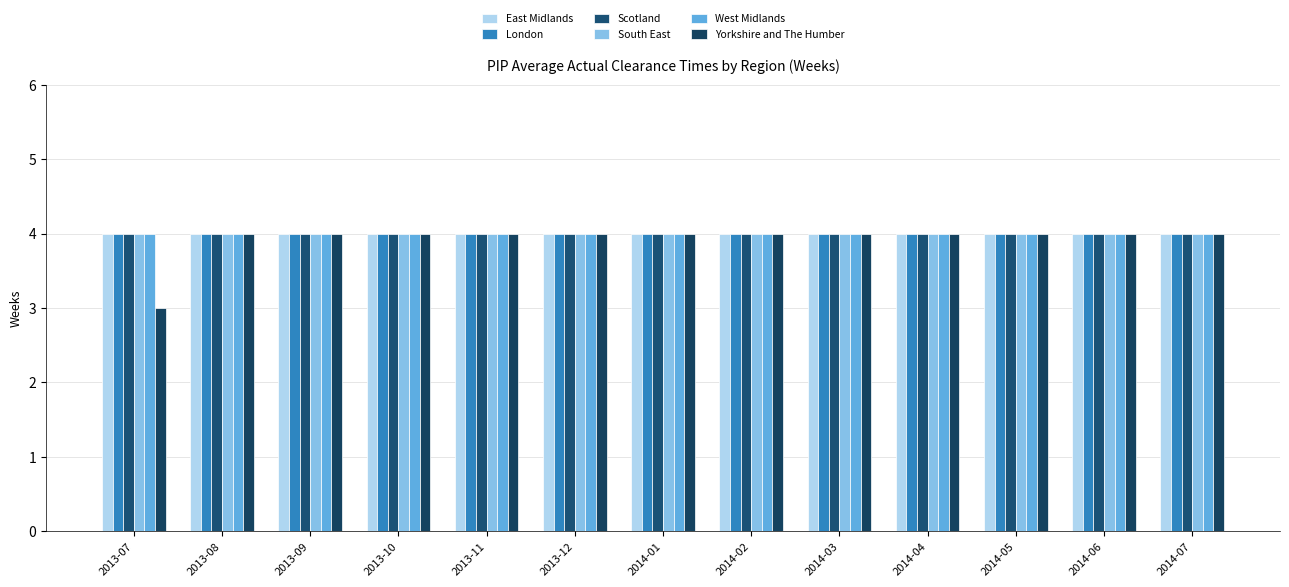

Which series has the largest total across all categories?

East Midlands